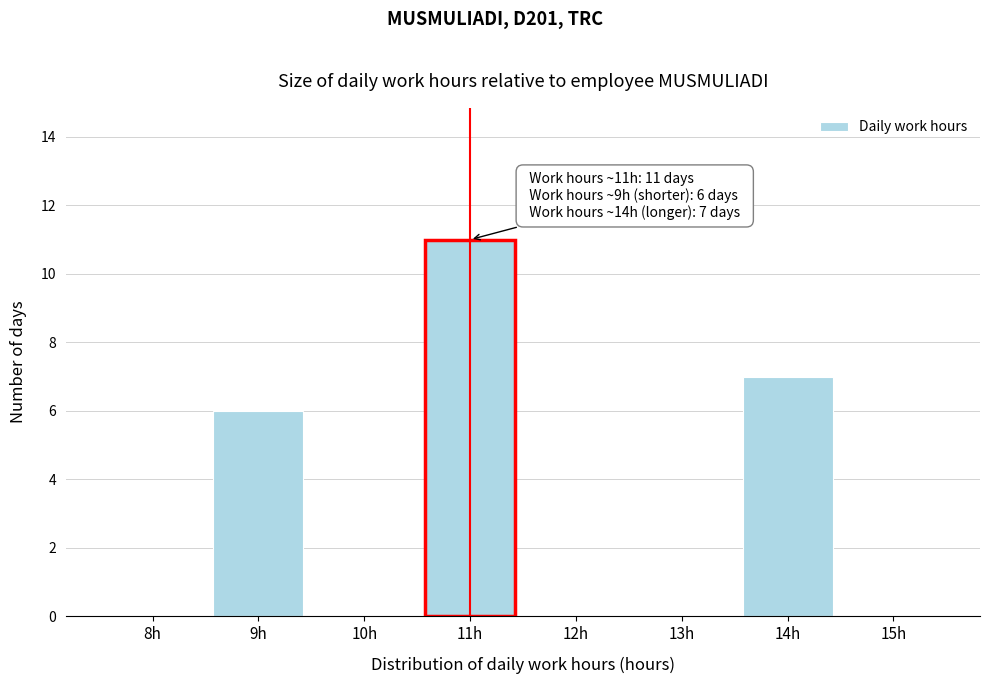

Reading left to right, transcribe all the data shown in this chart.

8h=0	9h=6	10h=0	11h=11	12h=0	13h=0	14h=7	15h=0